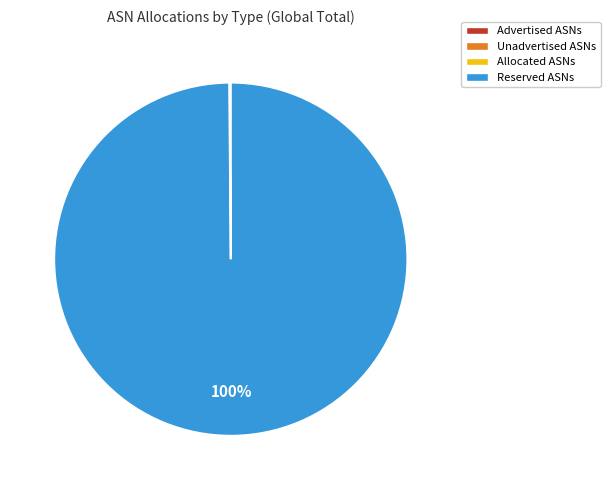

To the nearest percent, what is the average slice percentage?

25%